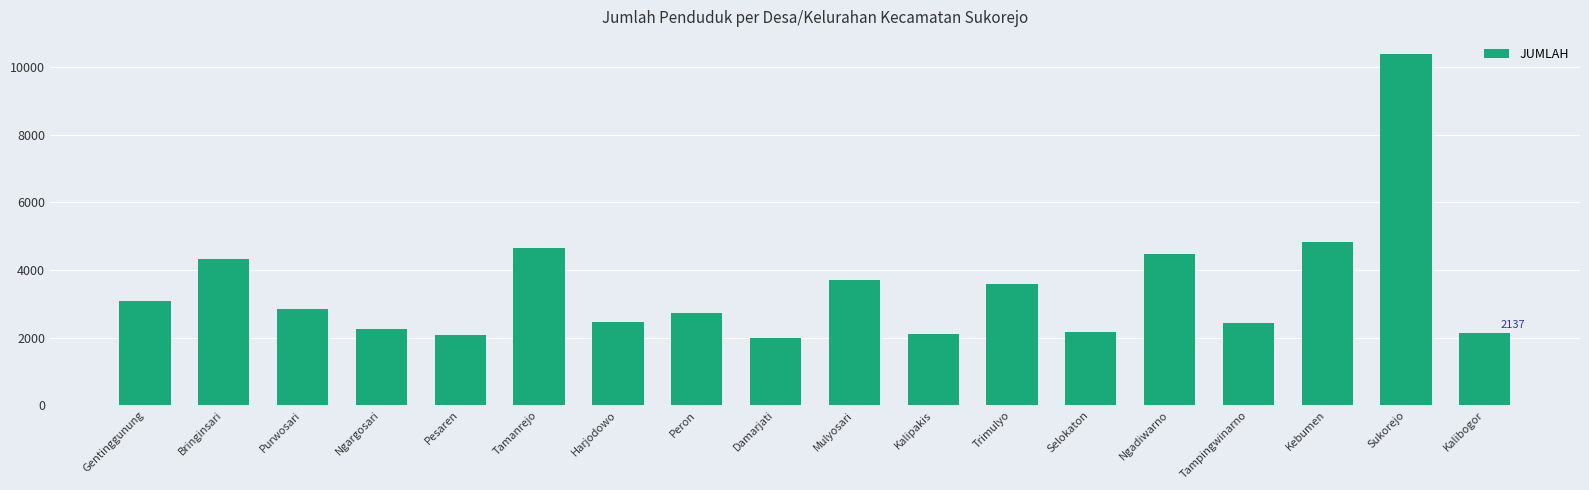

Approximately how many times larger is the value at Gentinggunung compared to Bringinsari?

0.7